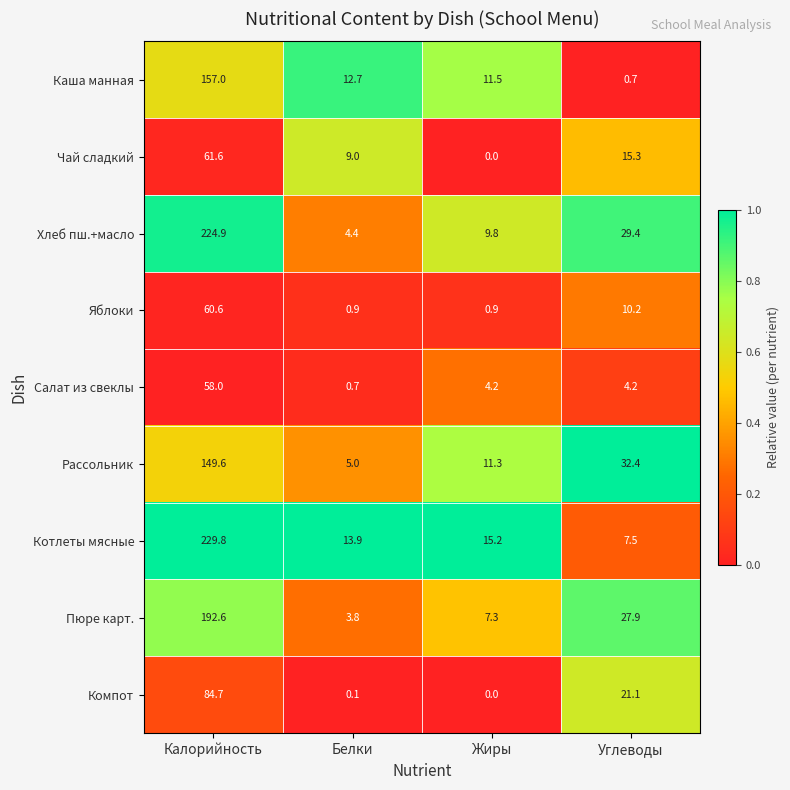

The Каша манная series shows 20.5 at Белки. True or false?

False